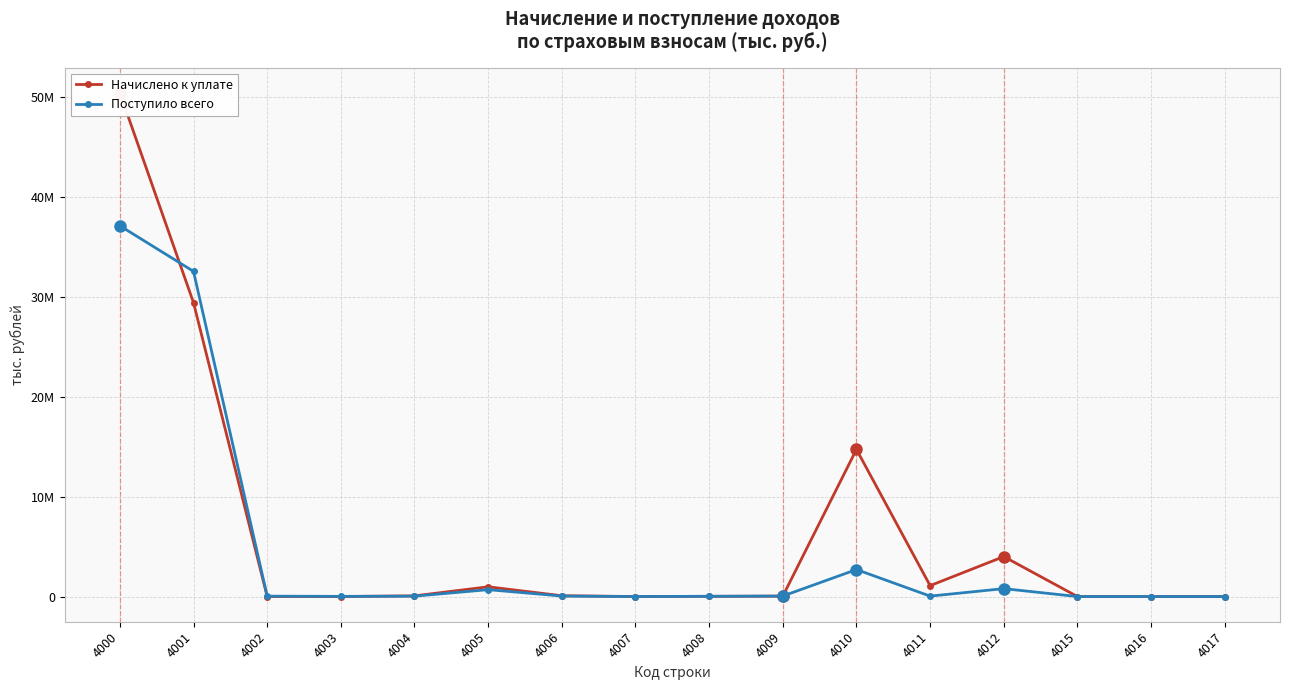

True or false: Поступило всего has a value of 791244 at 4012.

True